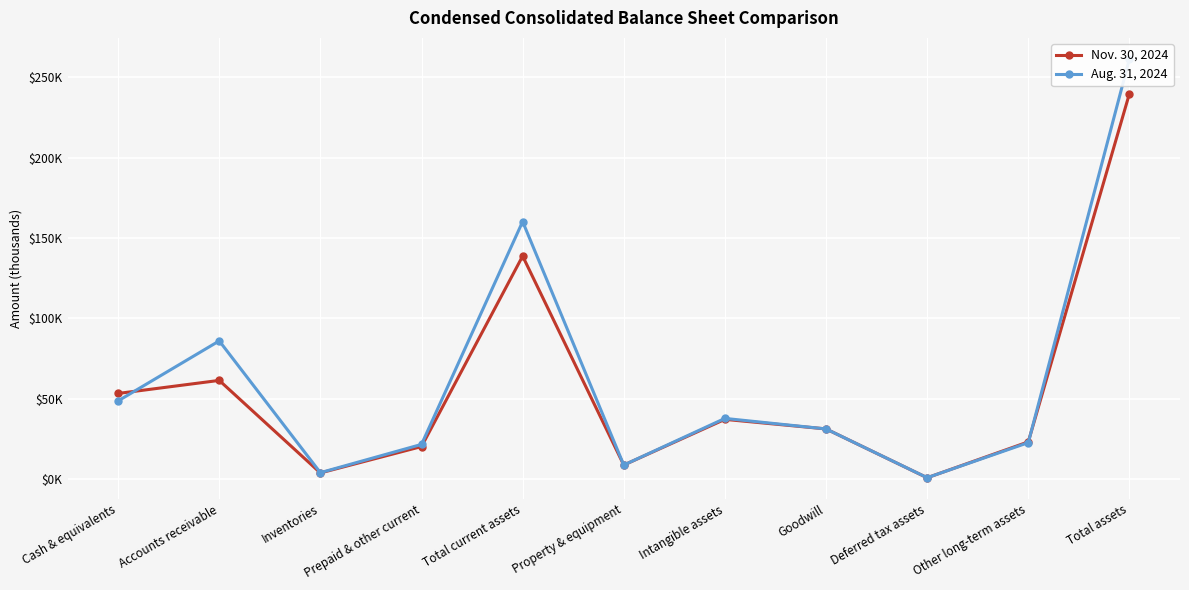

What is the value of the Aug. 31, 2024 point at the 11th from the left?

261539